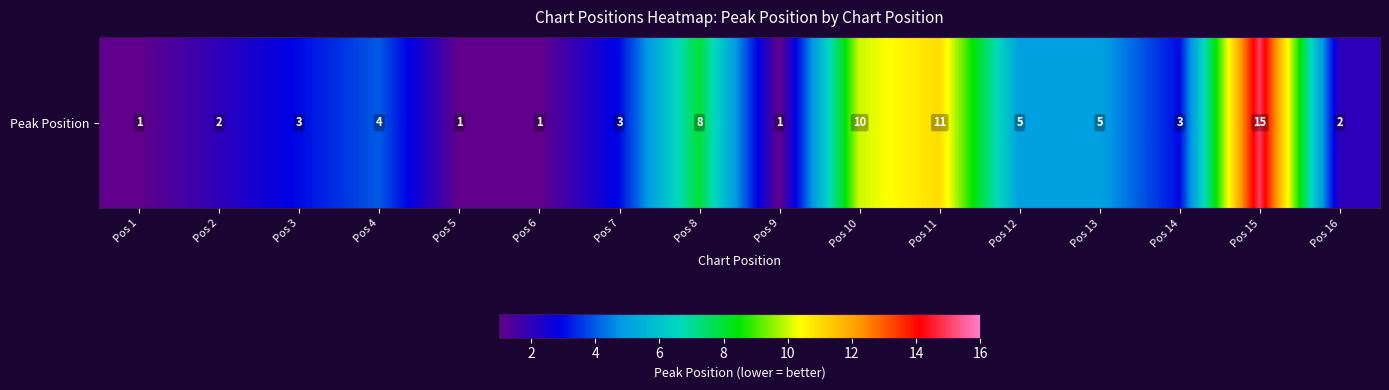

How many categories are shown in the chart?

16